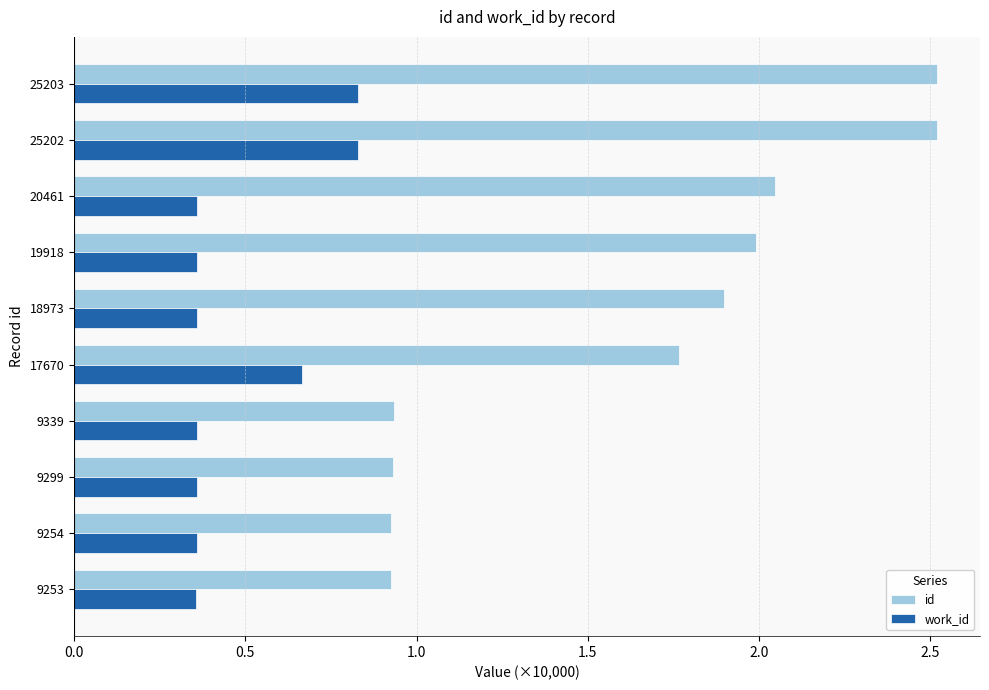

What is the total value across all series at 9254?

1.3